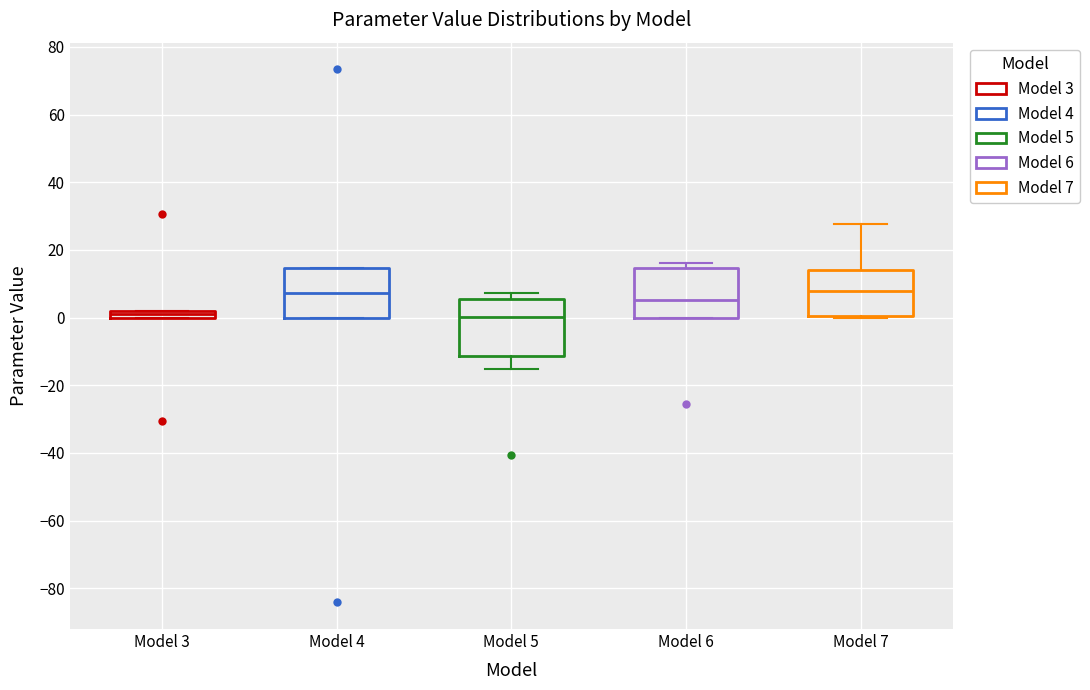

Where does the upper whisker of the box for Model 7 end on the y-axis? The values are not printed on the chart, so give them approximately, as read against the axis.

28